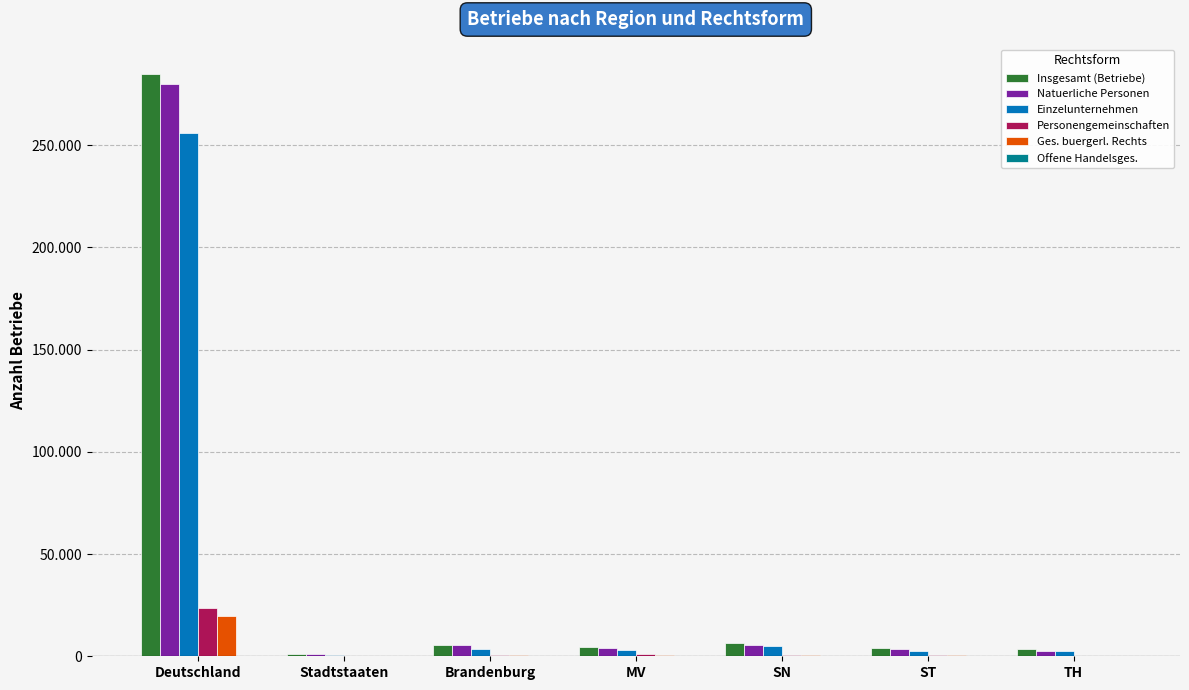

What is the label of the 3rd bar from the left?

Brandenburg